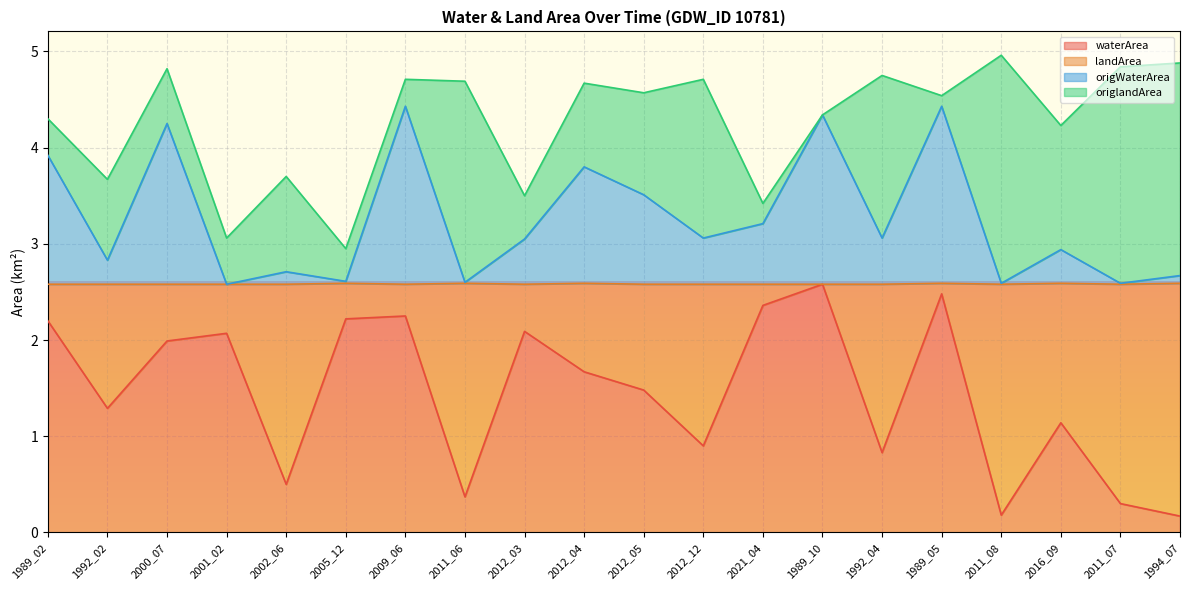

How many lines are shown in the chart?

4